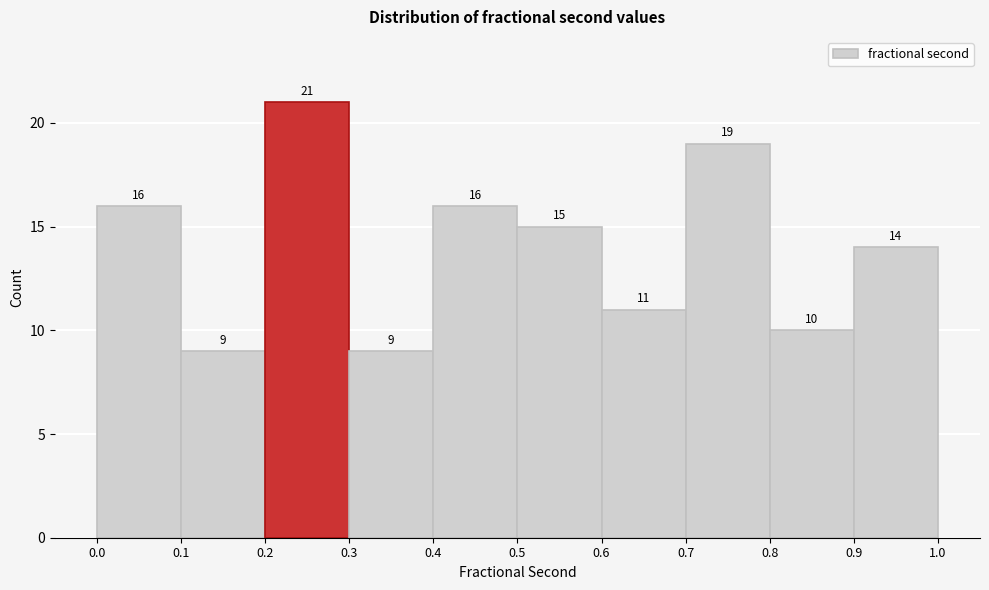

What is the height of the bar covering 0.5 to 0.6 on the x-axis?

15